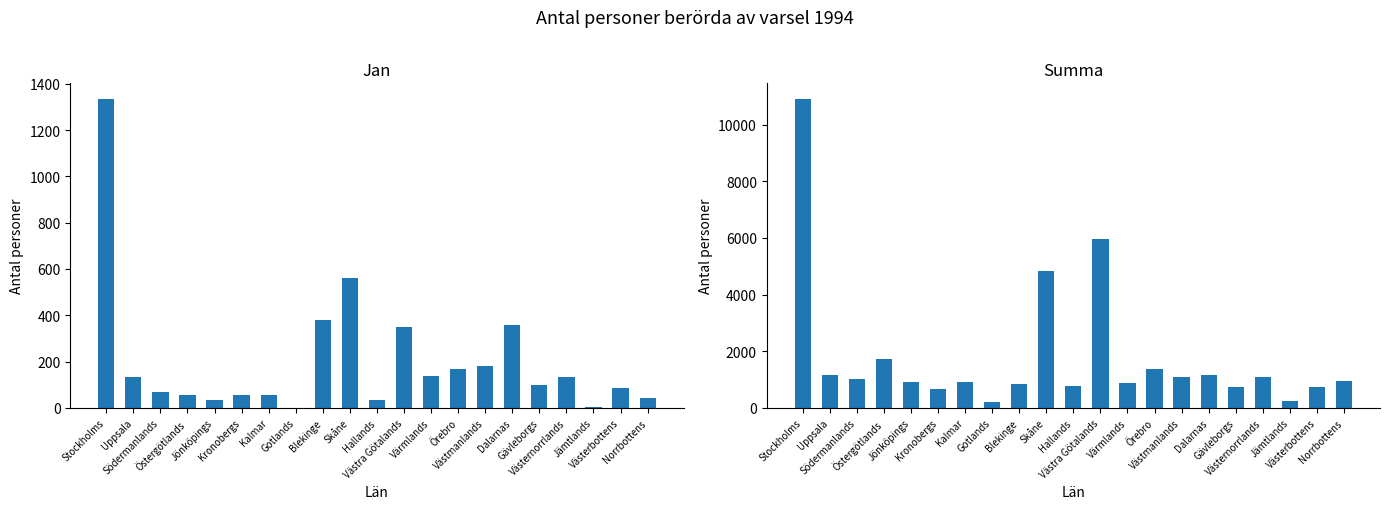

Does the chart contain any negative values?

No